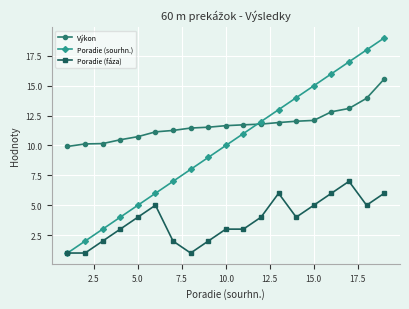

Which series has the largest total across all categories?

Výkon